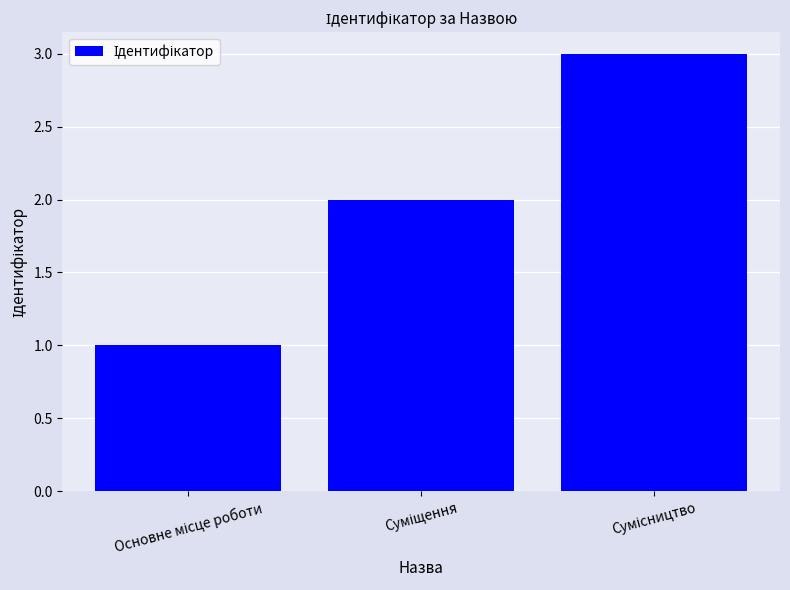

How many values are below 2?

1